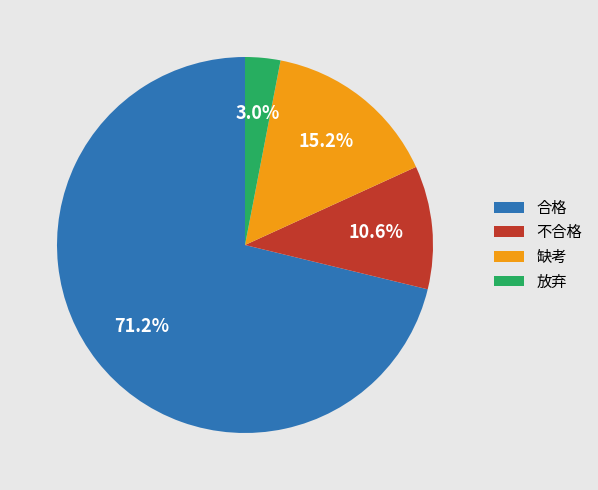

What is the majority slice?

合格